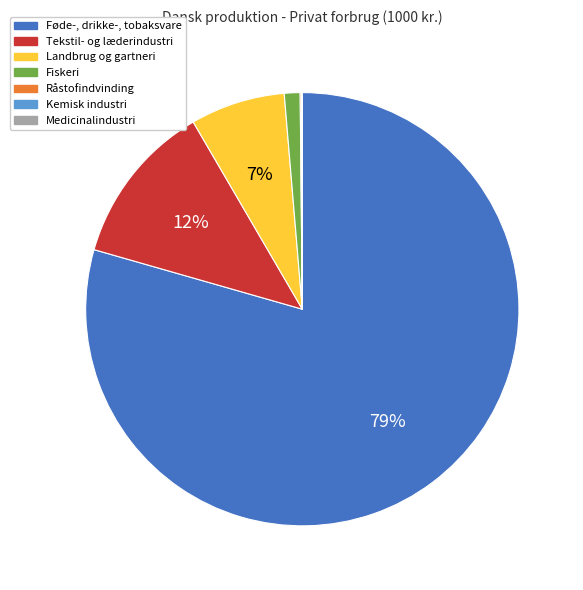

Does any single category account for the majority?

Yes